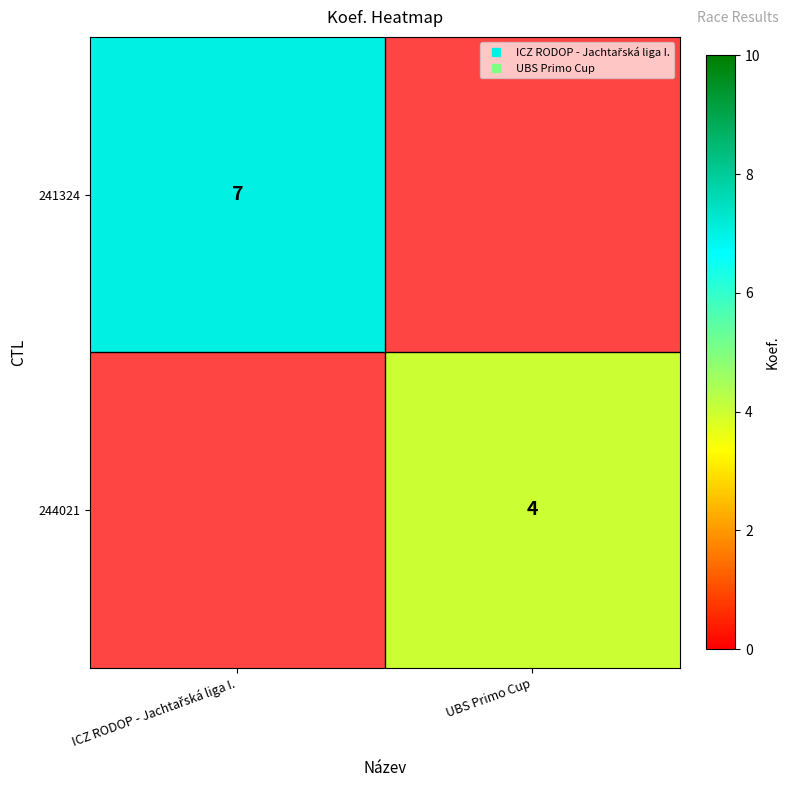

Which series has the largest total across all categories?

241324